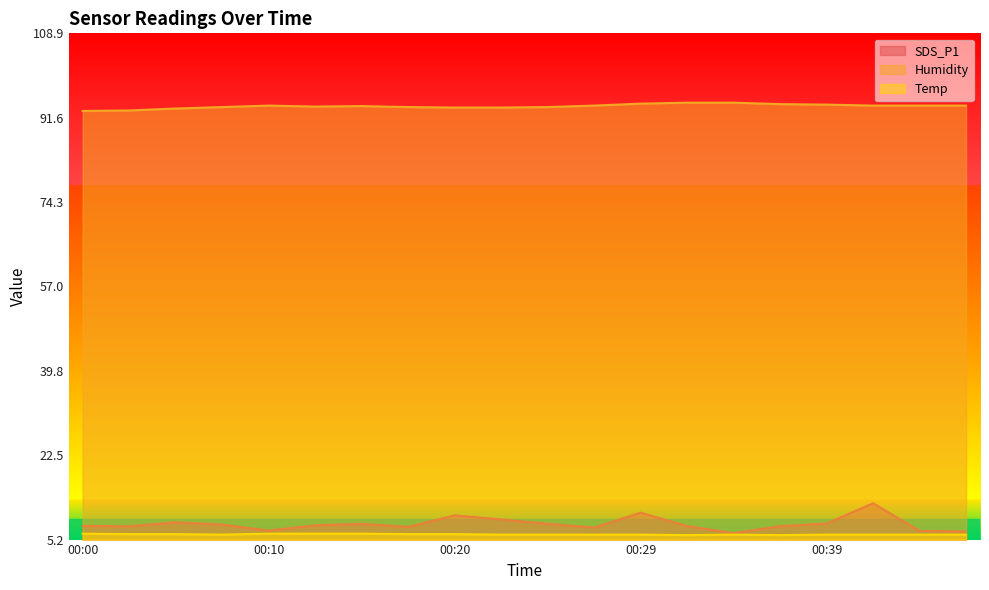

What is the total value across all series at 00:37?

108.4